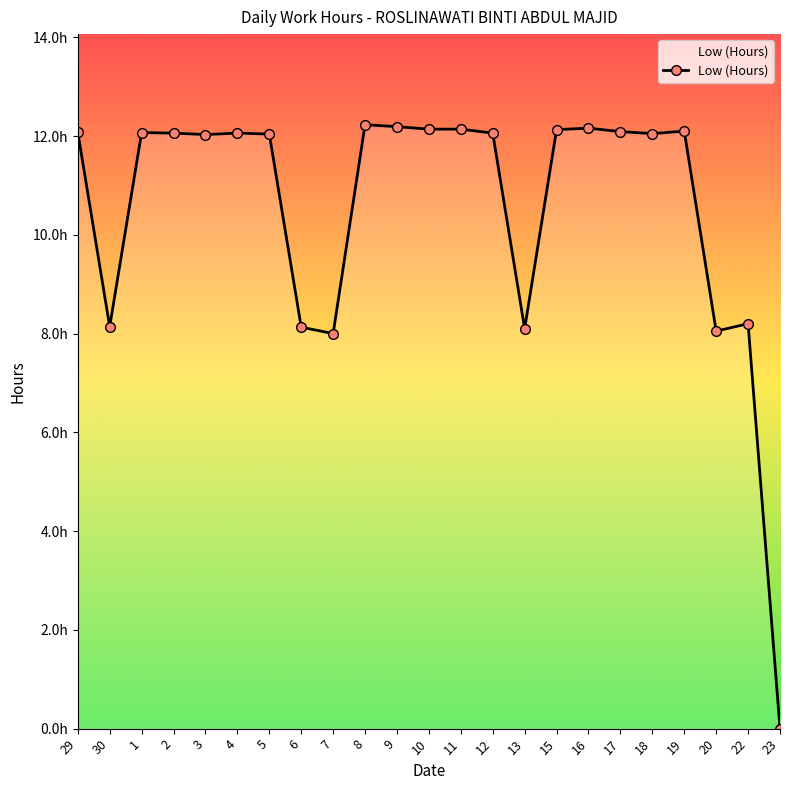

Reading right to left, transcribe all the data shown in this chart.

23=0.0	22=8.2	20=8.1	19=12.1	18=12.1	17=12.1	16=12.2	15=12.1	13=8.1	12=12.1	11=12.1	10=12.1	9=12.2	8=12.2	7=8.0	6=8.1	5=12.0	4=12.1	3=12.0	2=12.1	1=12.1	30=8.1	29=12.1